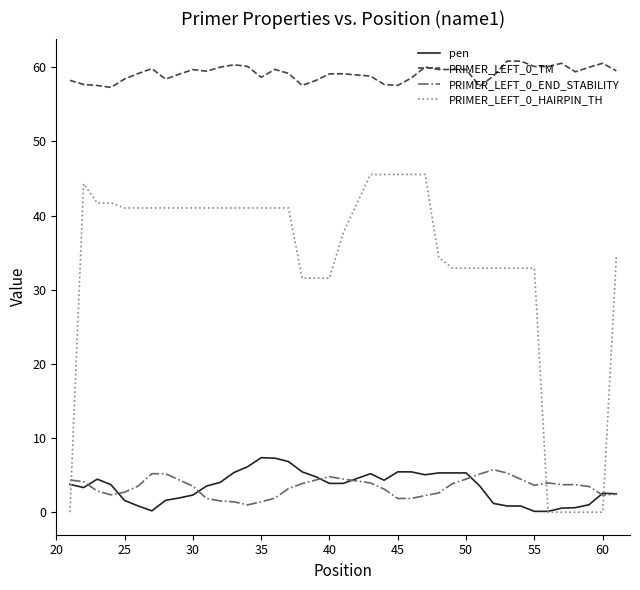

What is the highest value of the pen series?

7.3